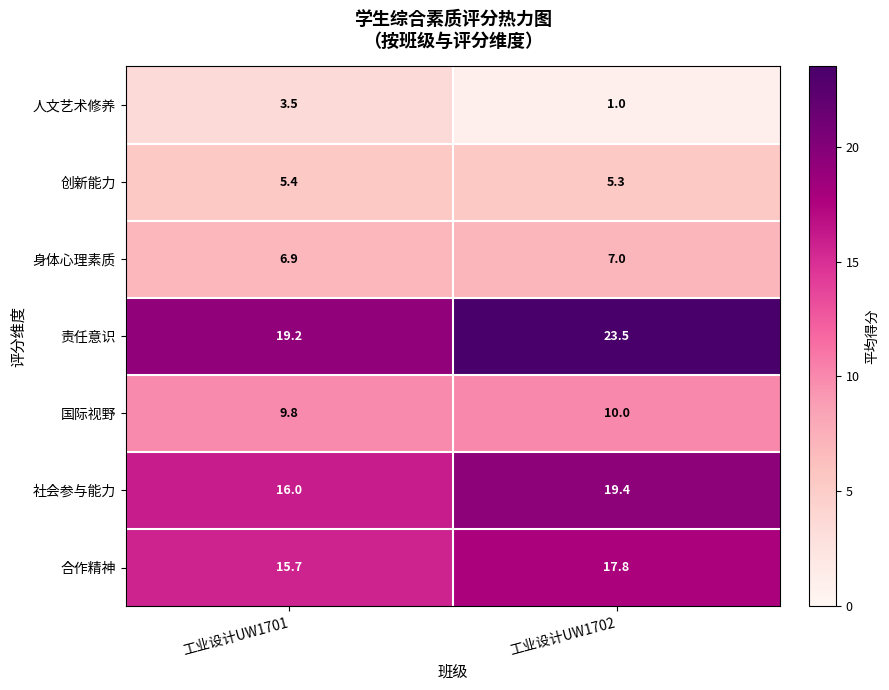

Which series changed the most between 工业设计UW1701 and 工业设计UW1702?

责任意识